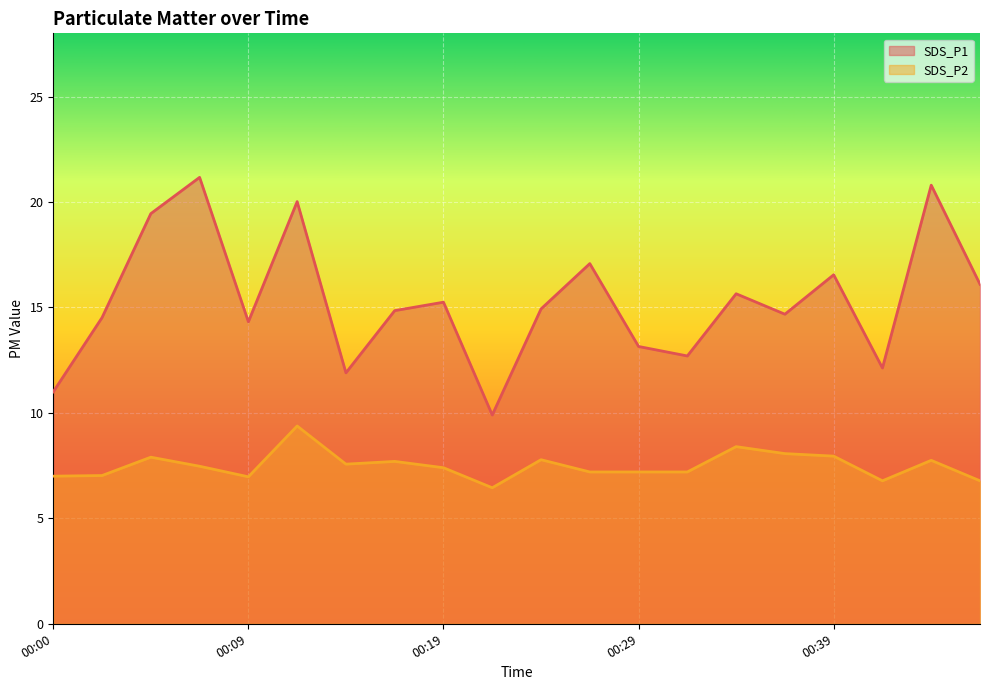

Reading left to right, what are all the values shown in this chart?

SDS_P1: 11.0	14.5	19.4	21.2	14.3	20.0	11.9	14.8	15.2	9.9	14.9	17.1	13.2	12.7	15.7	14.7	16.6	12.1	20.8	16.1
SDS_P2: 7.0	7.0	7.9	7.5	7.0	9.4	7.6	7.7	7.4	6.5	7.8	7.2	7.2	7.2	8.4	8.1	8.0	6.8	7.8	6.8